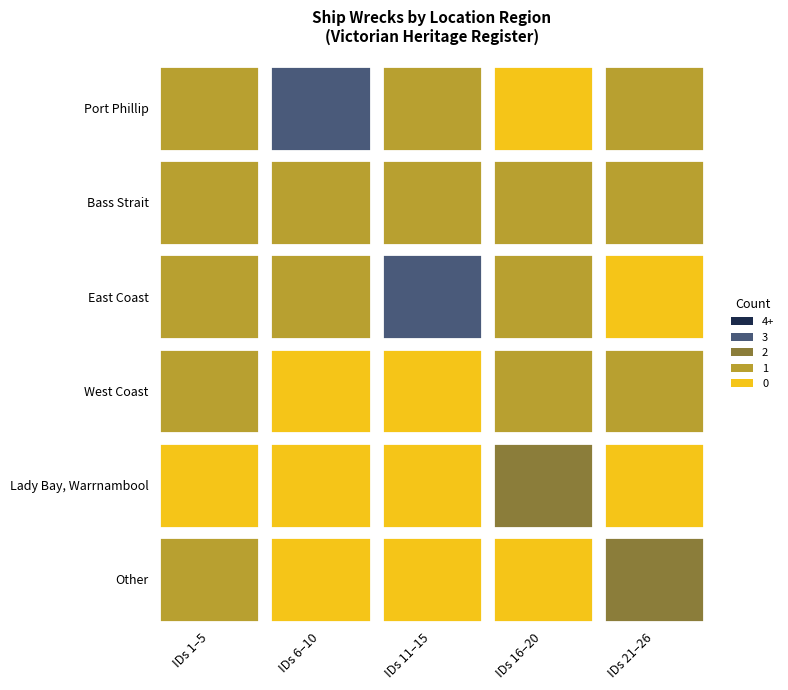

Reading right to left, transcribe all the data shown in this chart.

Other=3	Lady Bay, Warrnambool=2	West Coast=3	East Coast=6	Bass Strait=5	Port Phillip=6